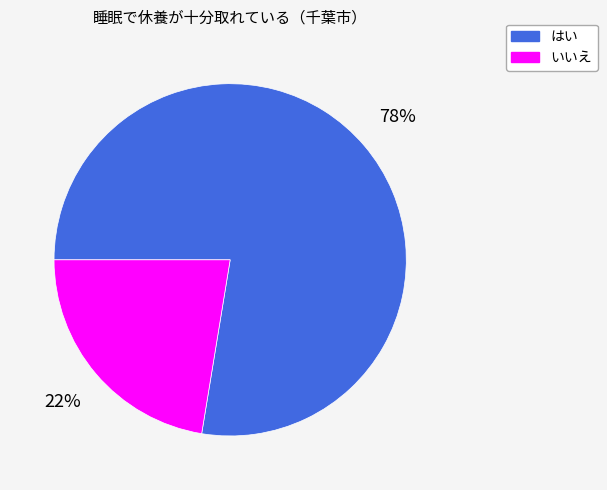

True or false: いいえ accounts for 31% of the total.

False